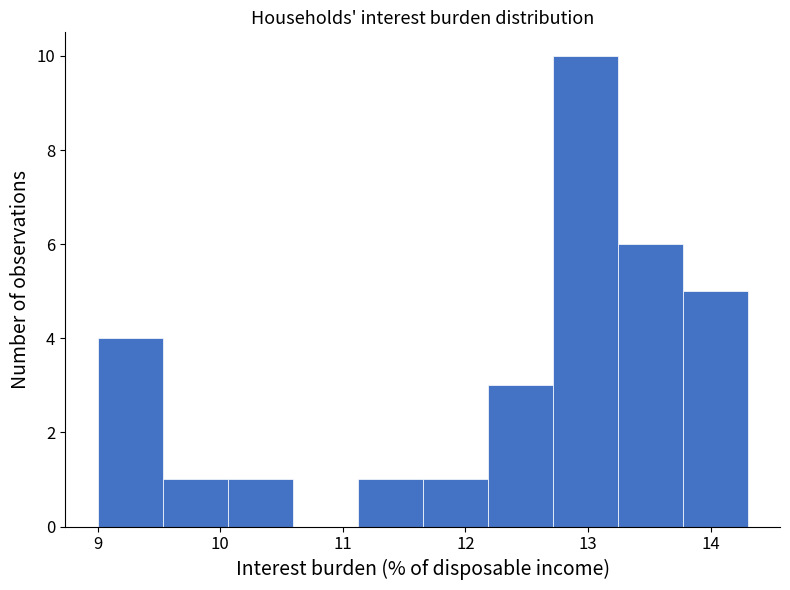

Over which range of the x-axis is the bar tallest?

12.71 to 13.24